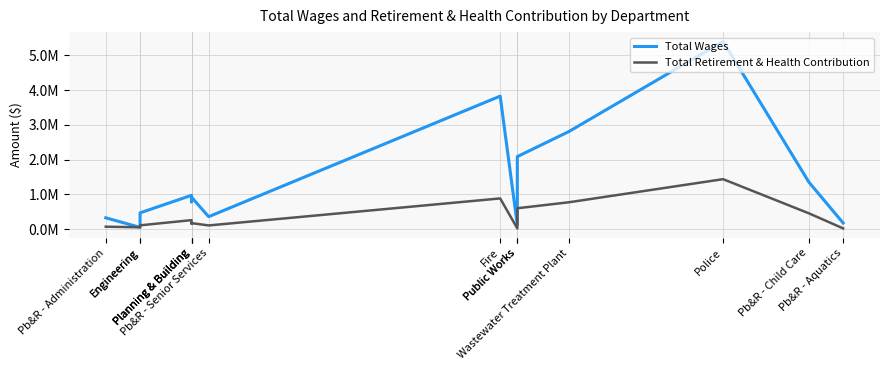

True or false: Total Wages has a value of 2086950 at Public Works.

True